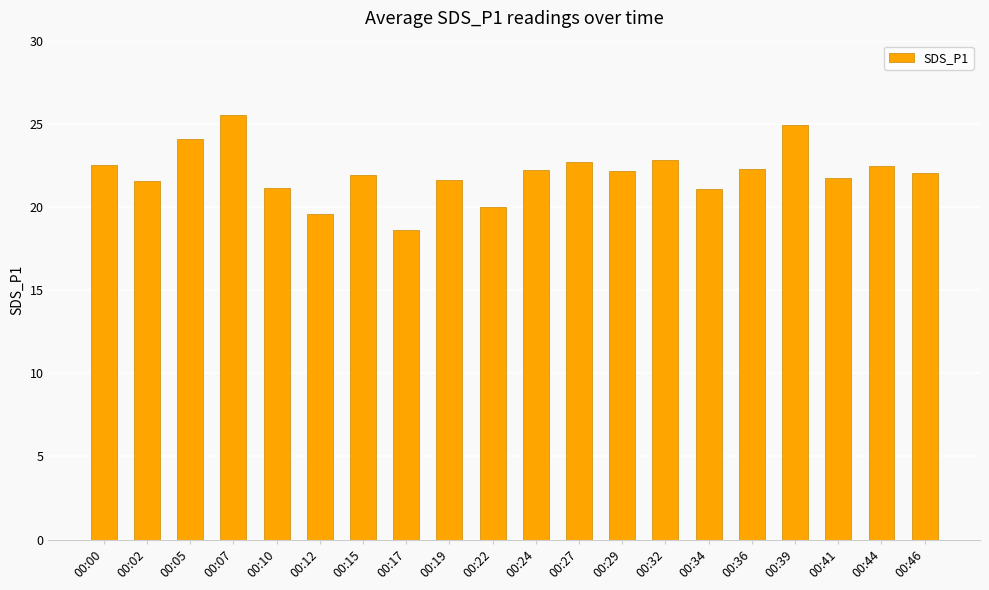

What is the sum of all values?

441.0